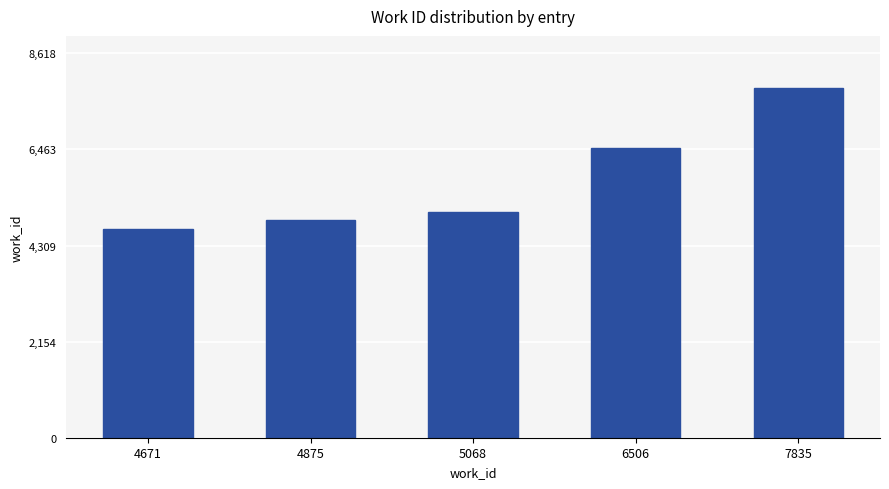

True or false: the data shows 4671 at 4671.

True